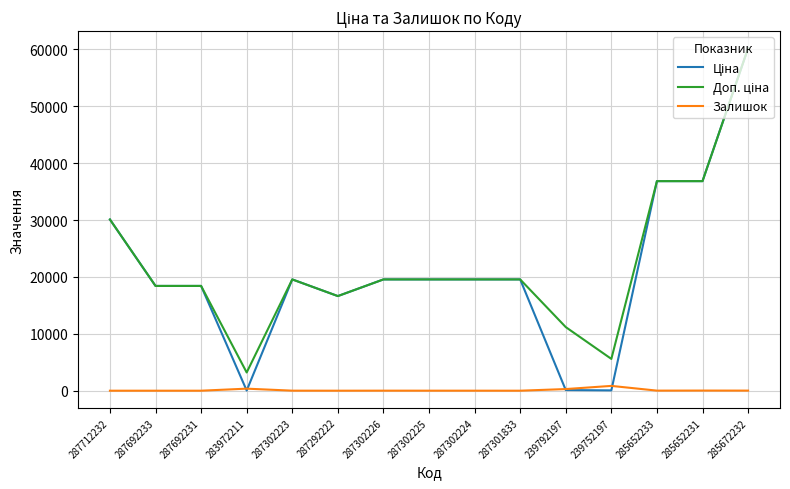

What position from the right is 287302223?

11